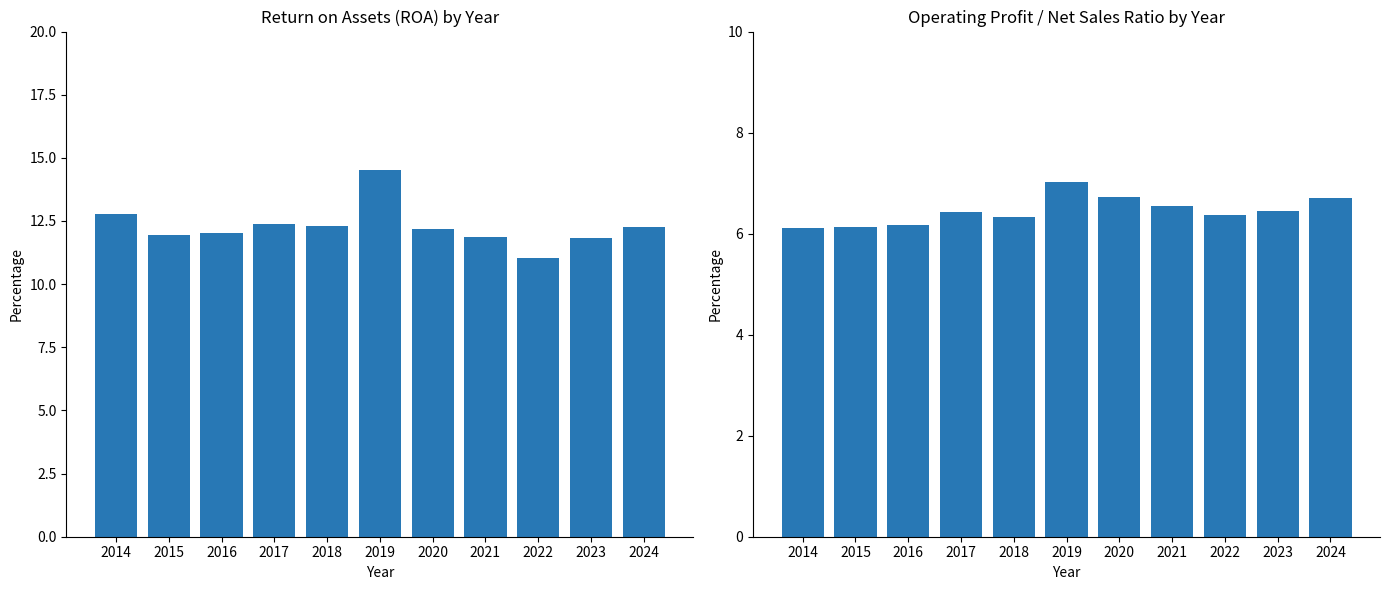

True or false: ROA (%) has a value of 12.0 at 2016.

True